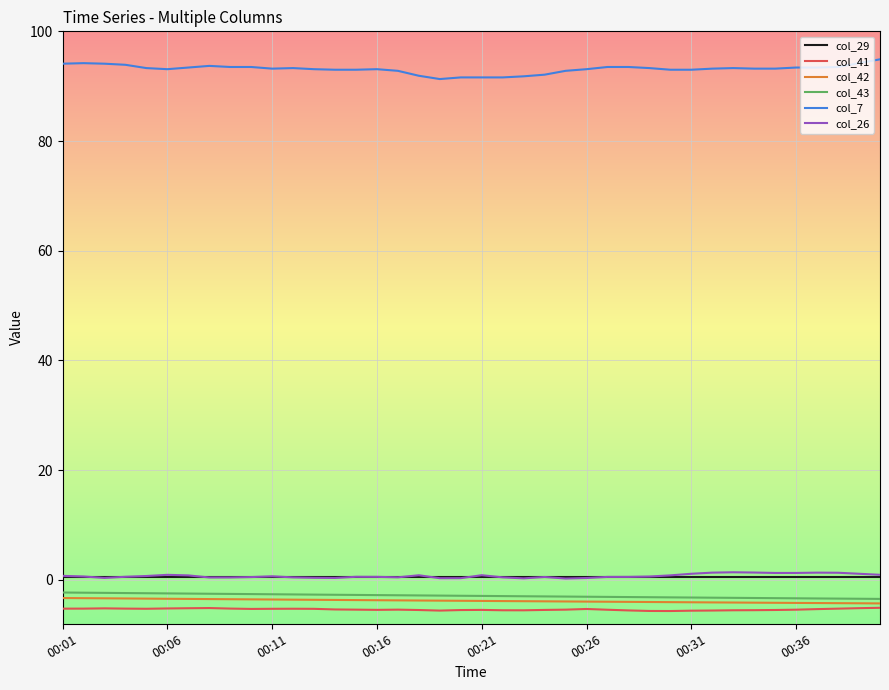

What is the greatest value displayed?

94.9